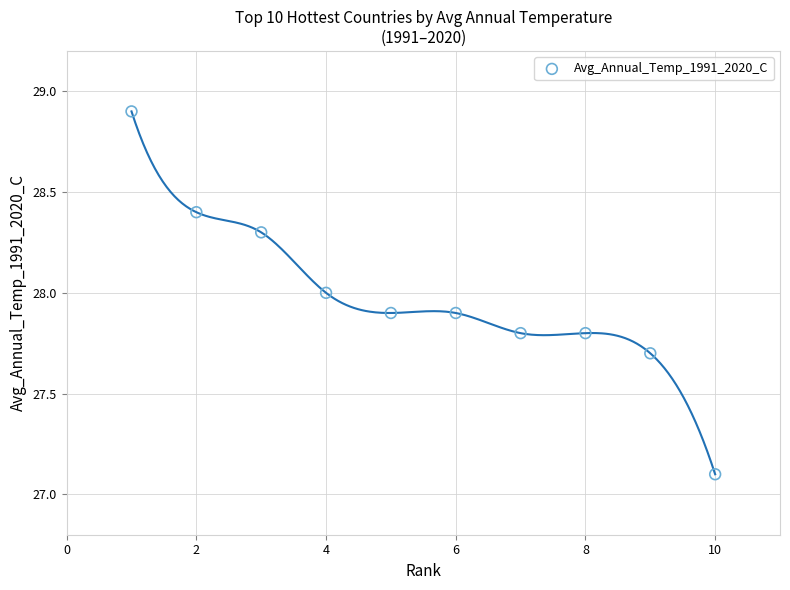

What is the range of X values (max minus min)?

9.0